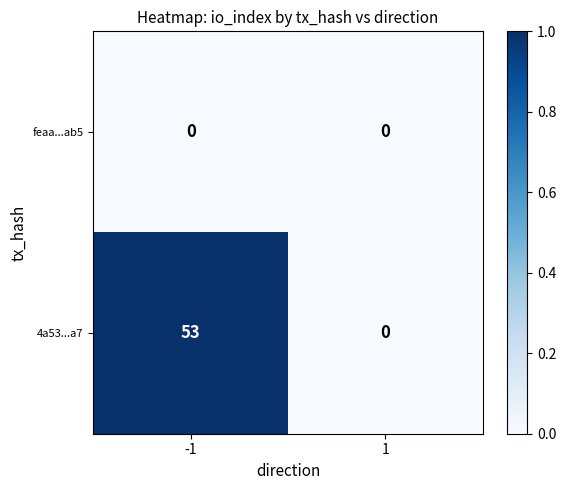

Which series has the largest total across all categories?

4a53...a7